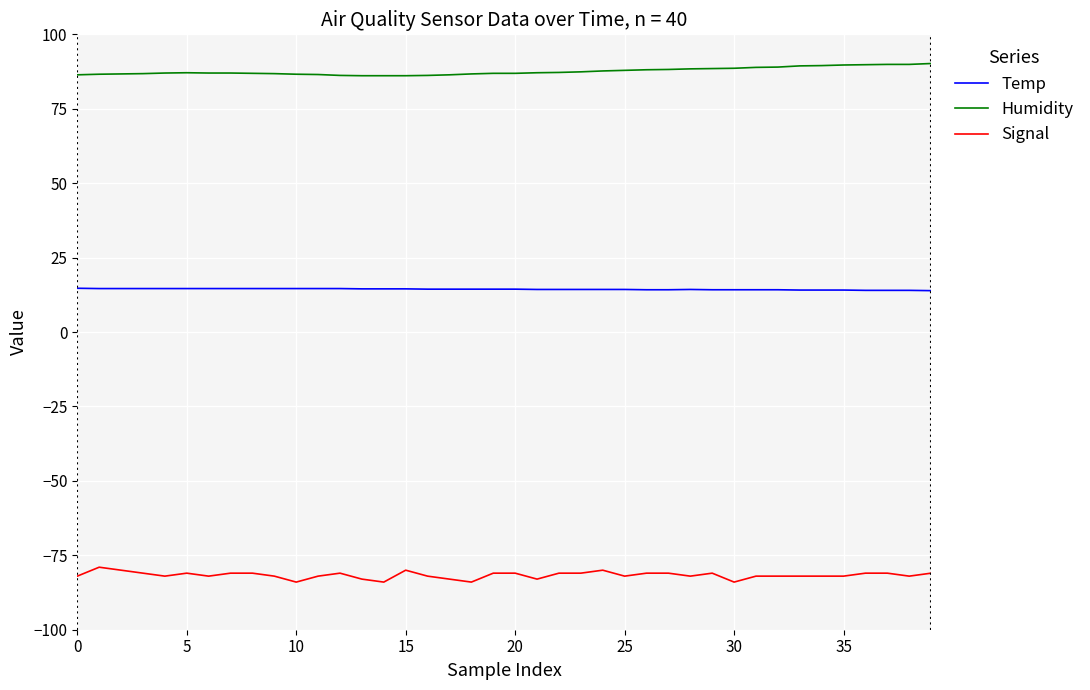

Does the chart display data point markers on the line(s)?

No